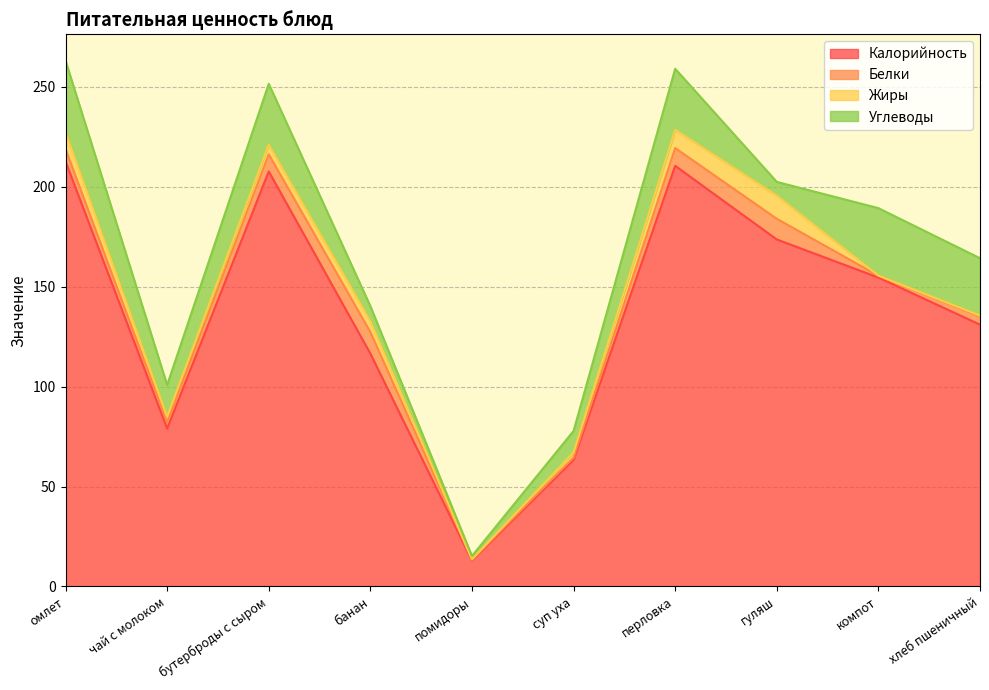

Reading right to left, what are all the values shown in this chart?

Калорийность: хлеб пшеничный=131.0	компот=154.6	гуляш=173.6	перловка=210.5	суп уха=63.3	помидоры=13.0	банан=116.5	бутерброды с сыром=207.7	чай с молоком=79.0	омлет=212.7
Белки: хлеб пшеничный=4.1	компот=0.9	гуляш=10.4	перловка=8.9	суп уха=1.2	помидоры=0.5	банан=10.8	бутерброды с сыром=8.6	чай с молоком=3.2	омлет=6.2
Жиры: хлеб пшеничный=0.5	компот=0.1	гуляш=11.6	перловка=9.1	суп уха=2.6	помидоры=0.1	банан=5.4	бутерброды с сыром=4.8	чай с молоком=2.7	омлет=8.5
Углеводы: хлеб пшеничный=28.7	компот=33.8	гуляш=6.9	перловка=30.6	суп уха=10.8	помидоры=1.7	банан=7.6	бутерброды с сыром=30.5	чай с молоком=15.9	омлет=35.8